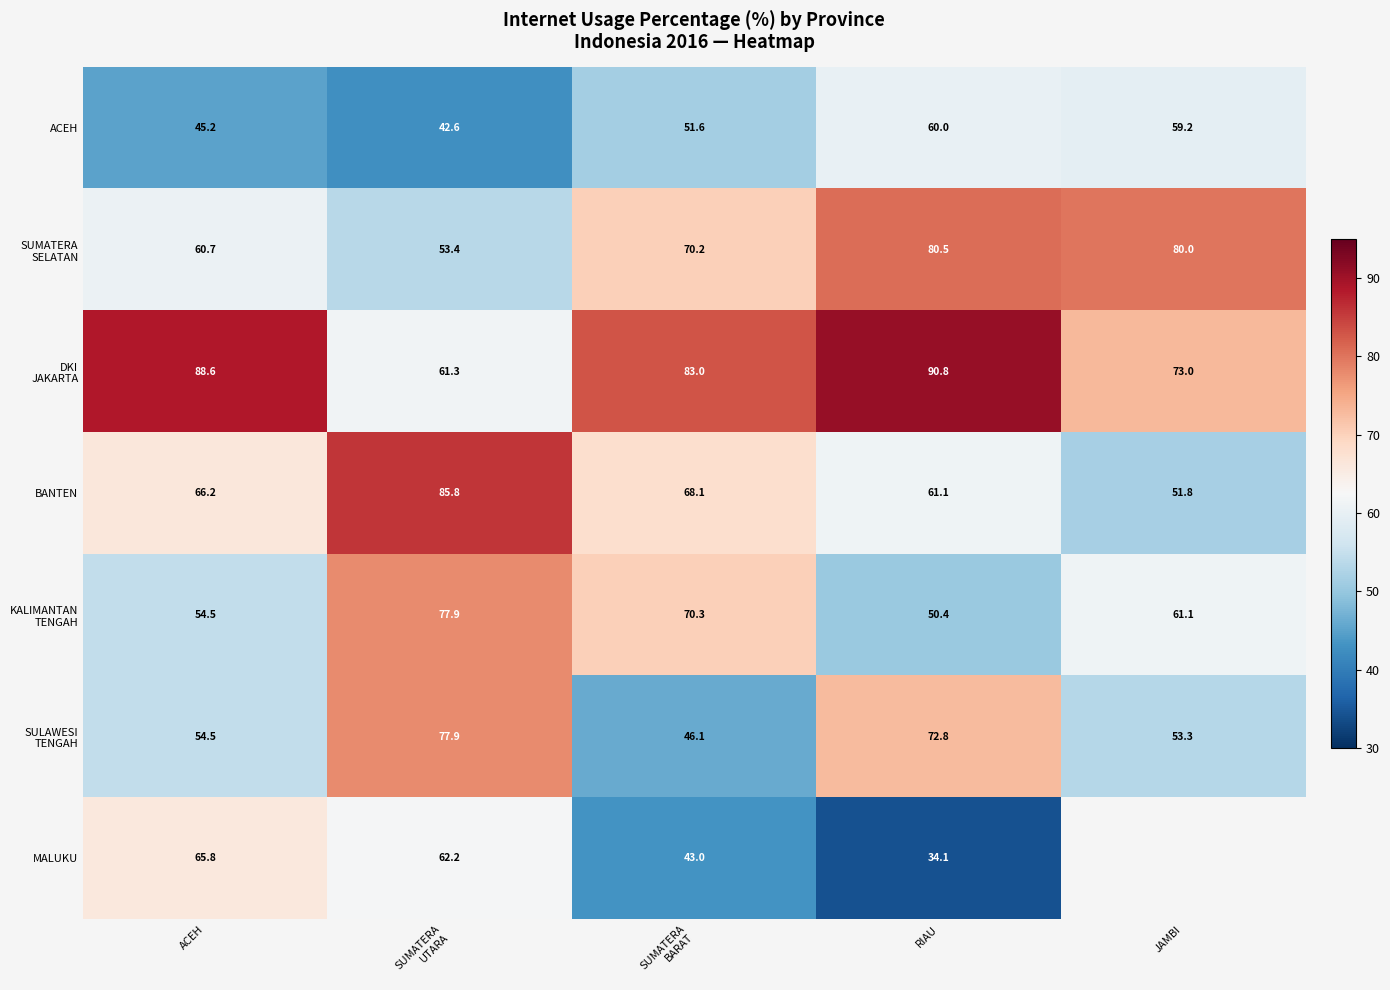

Which series has the largest total across all categories?

DKI JAKARTA